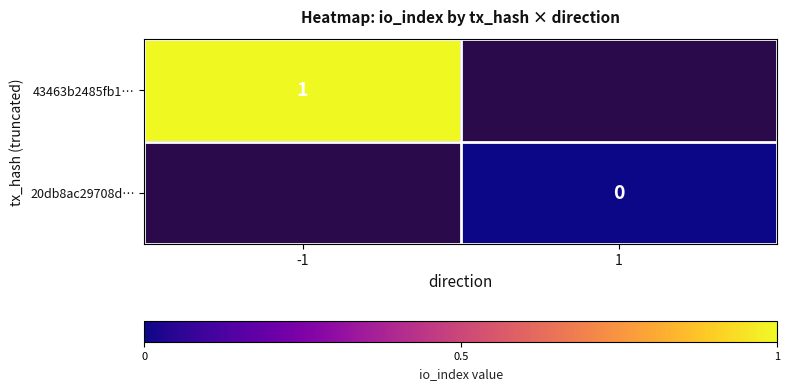

Is it true that 43463b2485fb1… equals 1 at -1?

True